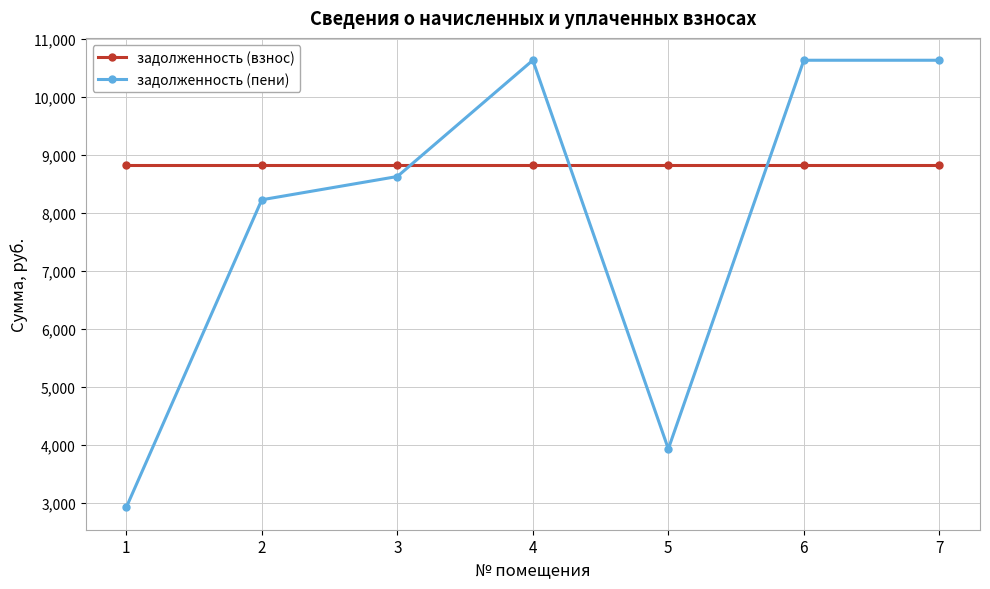

What is the sum of the задолженность (пени) values at 5 and 4?

14554.2